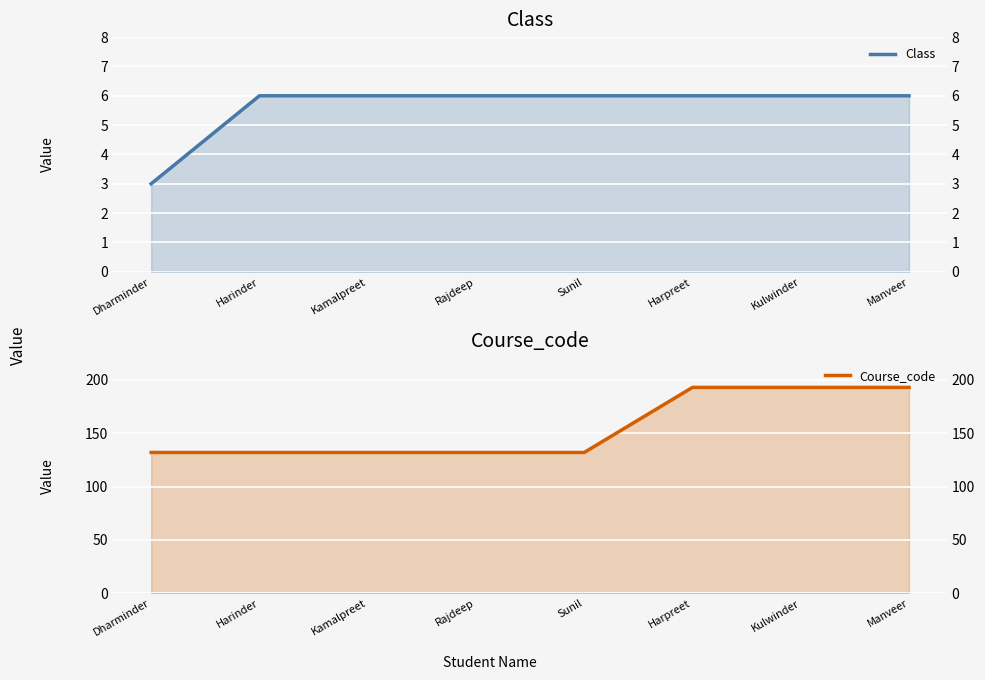

What is the spread (max minus min) of values at Kamalpreet?

126